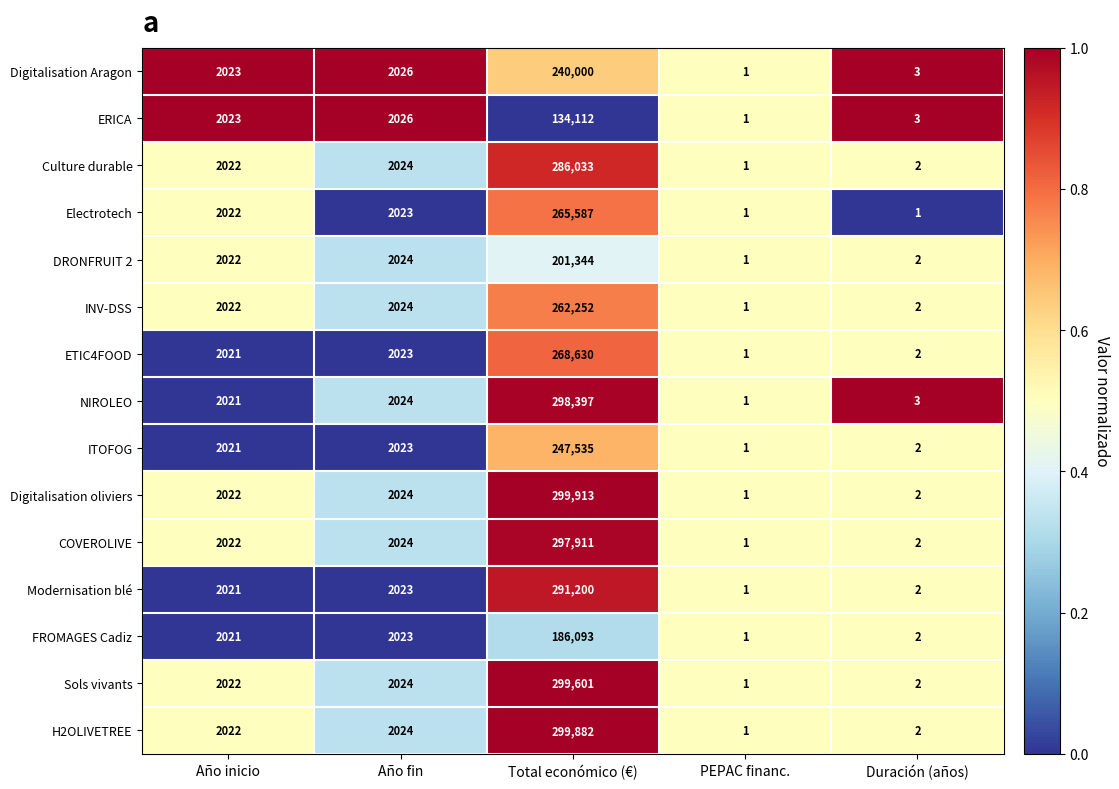

What is the difference between the second highest and minimum values in the ITOFOG series?

2022